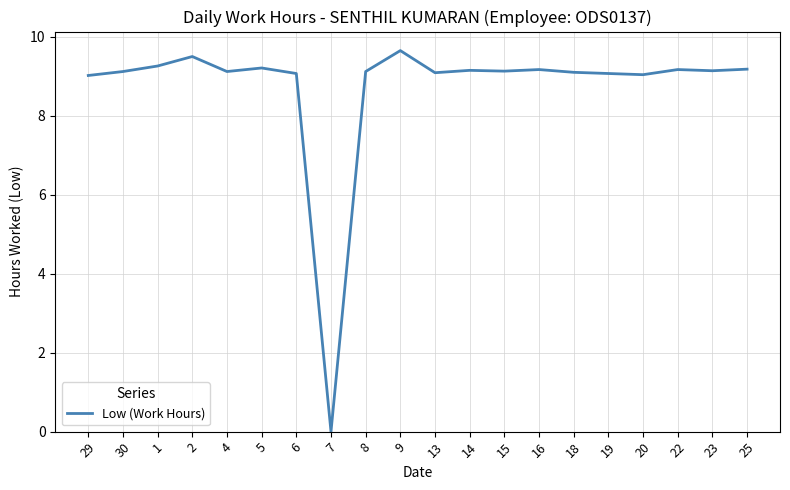

What position from the right is 6?

14